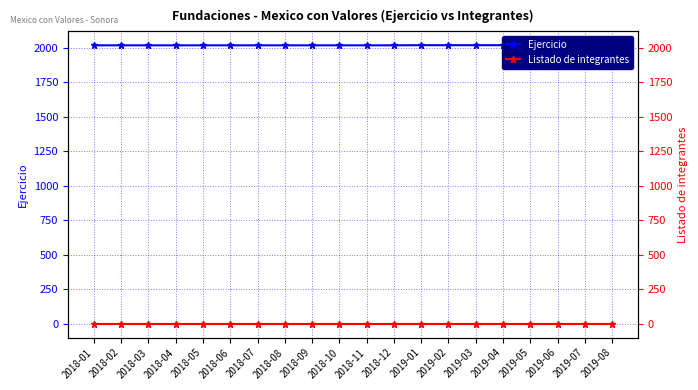

True or false: Listado de integrantes has a value of 1 at 2018-12.

False